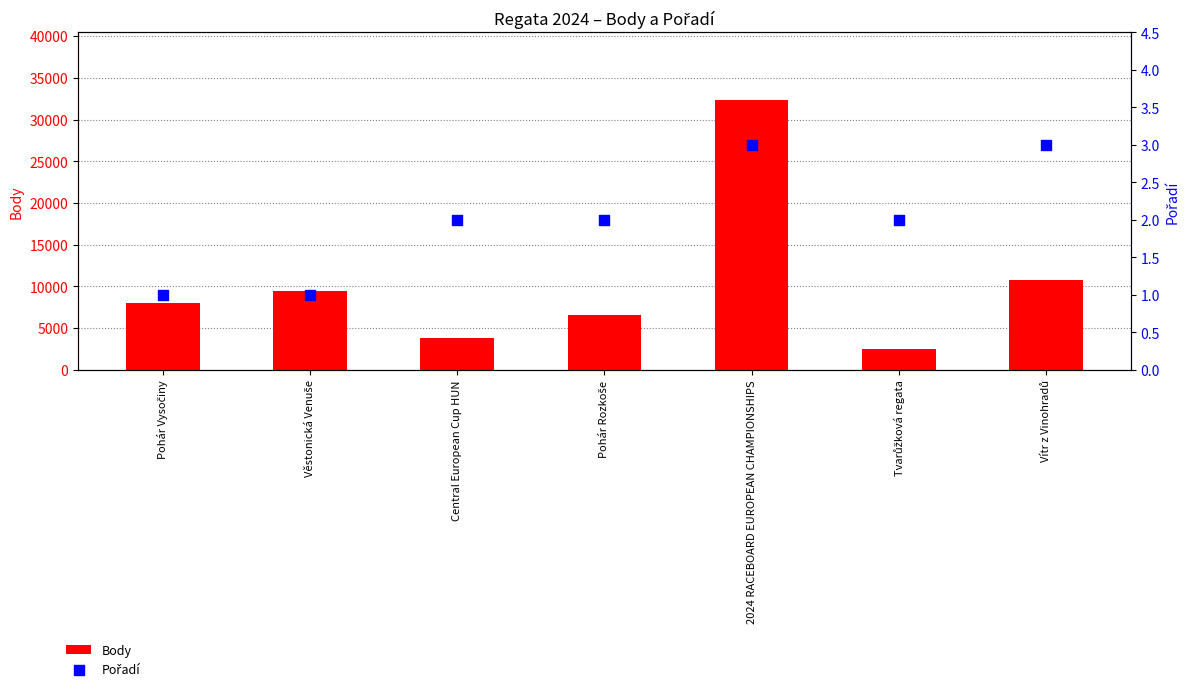

At which category is the sum across all series the highest?

2024 RACEBOARD EUROPEAN CHAMPIONSHIPS